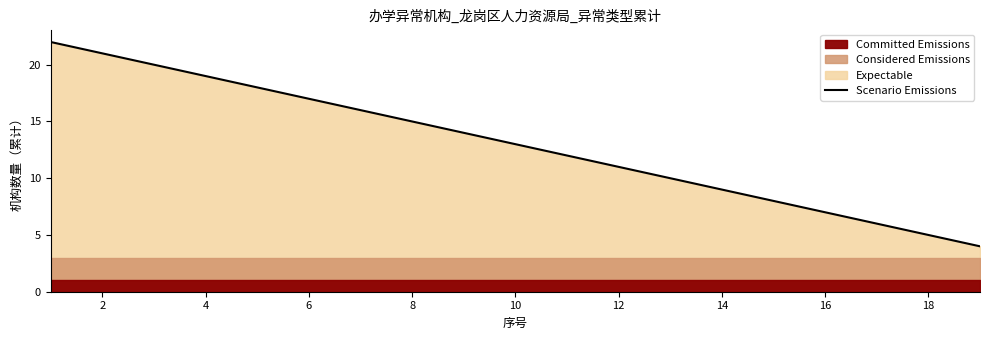

What is the minimum value for Scenario Emissions?

4